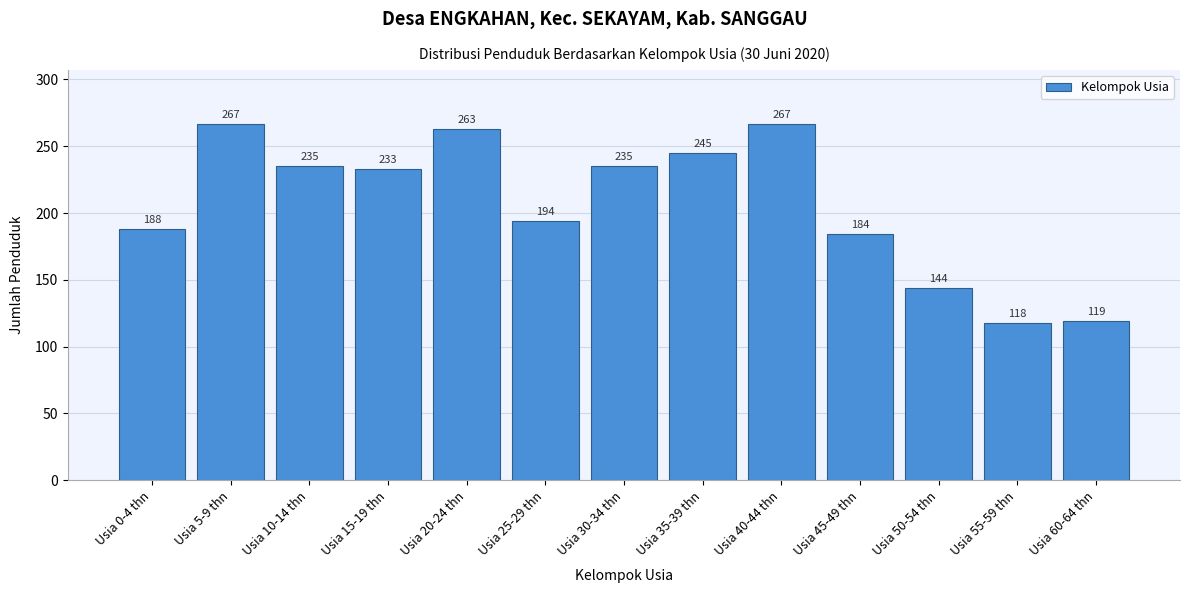

Reading right to left, transcribe all the data shown in this chart.

Usia 60-64 thn=119	Usia 55-59 thn=118	Usia 50-54 thn=144	Usia 45-49 thn=184	Usia 40-44 thn=267	Usia 35-39 thn=245	Usia 30-34 thn=235	Usia 25-29 thn=194	Usia 20-24 thn=263	Usia 15-19 thn=233	Usia 10-14 thn=235	Usia 5-9 thn=267	Usia 0-4 thn=188